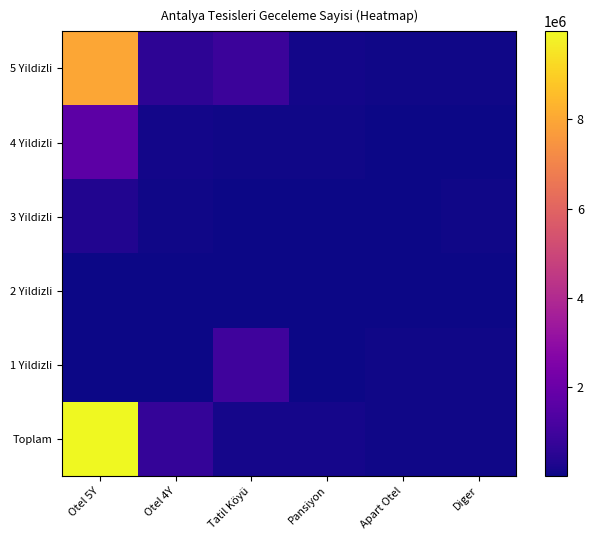

Which has a higher value, Tatil Köyü or Apart Otel?

Tatil Köyü